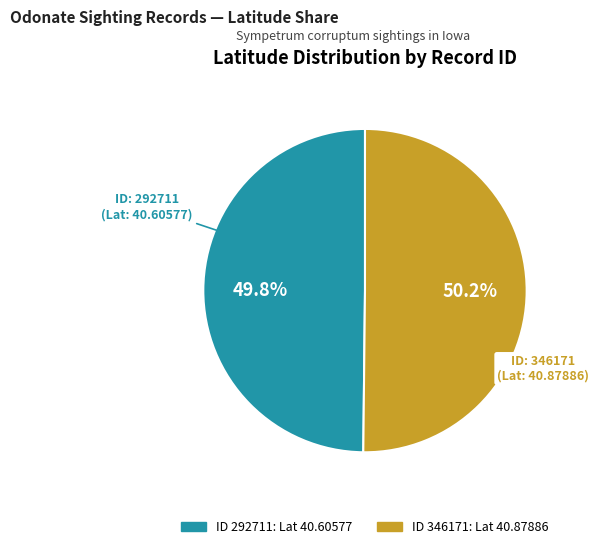

Is there a majority slice in this chart?

Yes